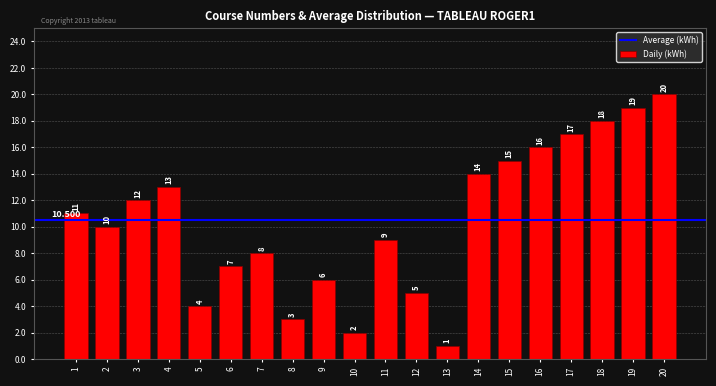

What is the average value?

10